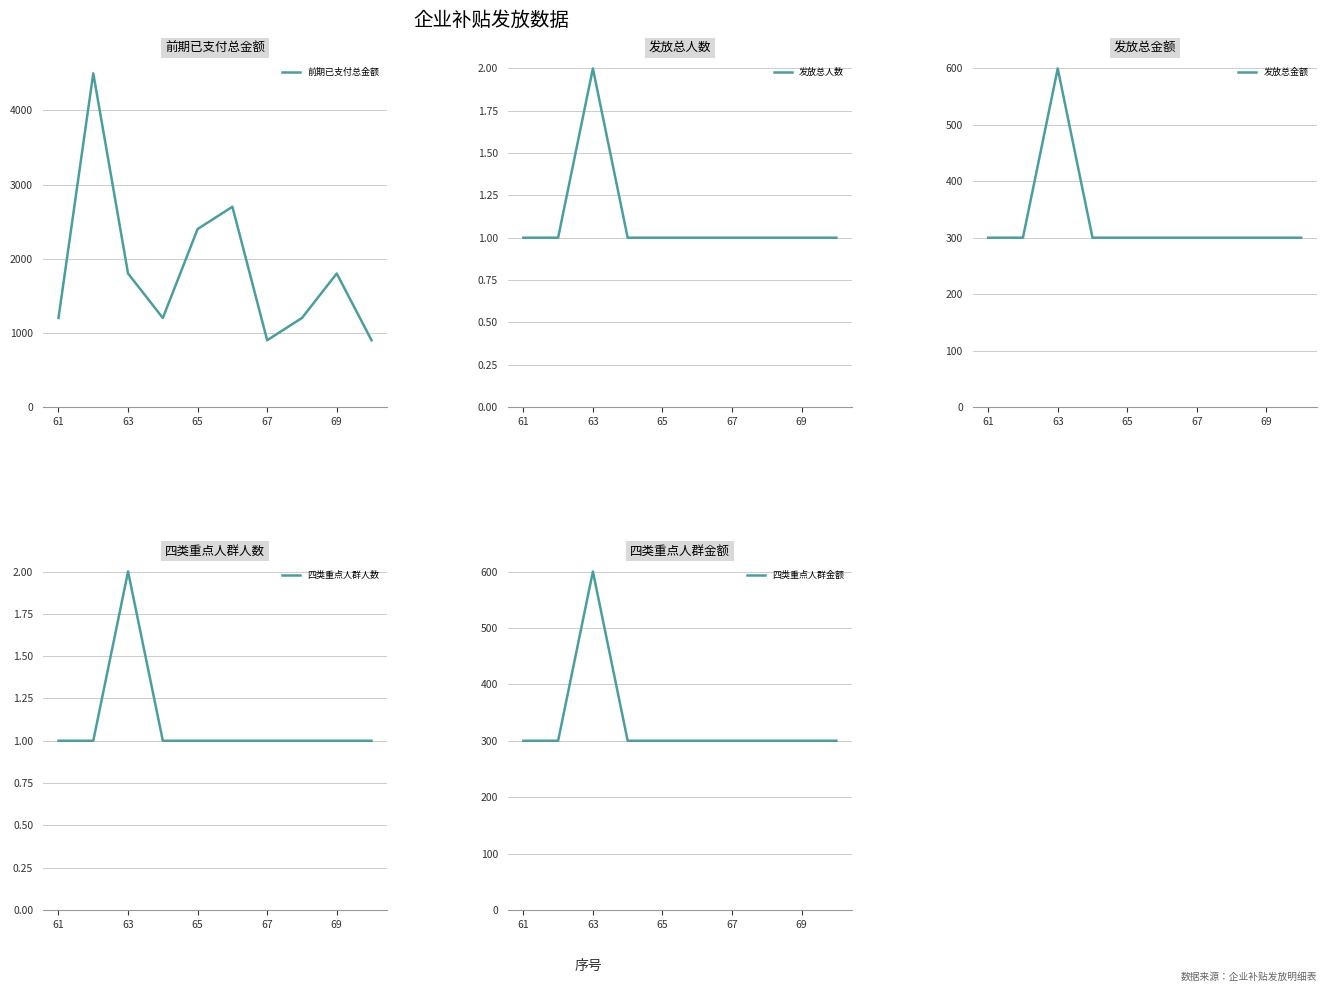

Which category has the highest value in the 发放总人数 series?

63